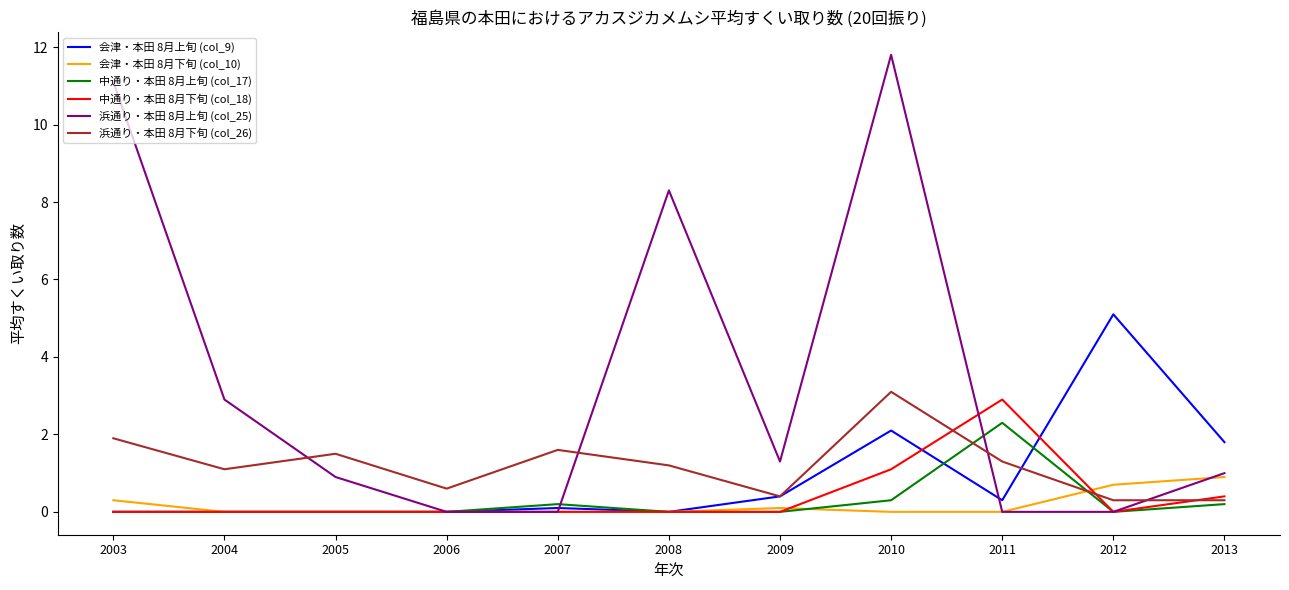

What is the total value across all series at 2010?

18.4